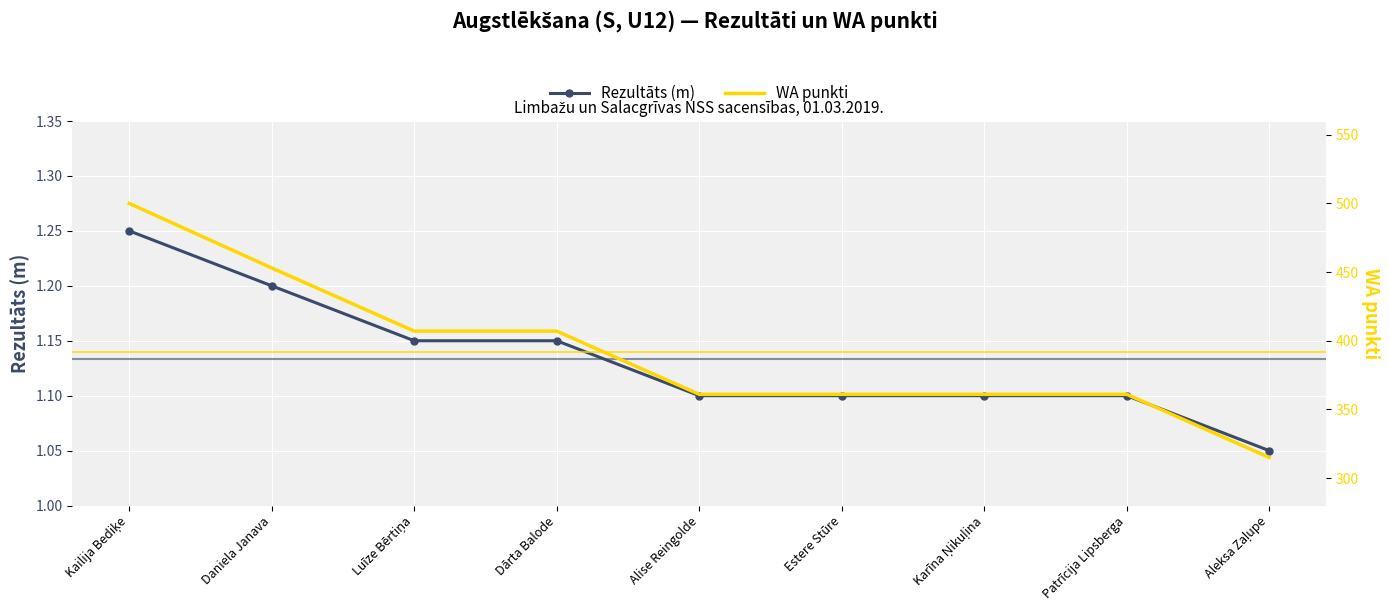

Is the value of WA punkti at Dārta Balode greater than the value of Rezultāts (m) at Luīze Bērtiņa?

Yes